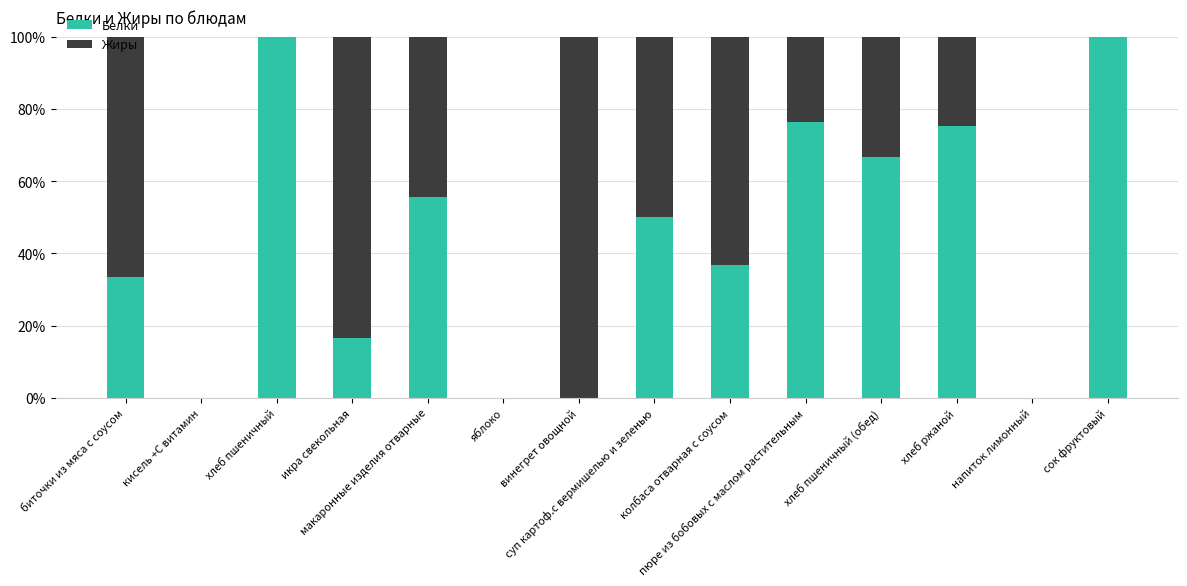

What is the sum of all Белки values?

610.7